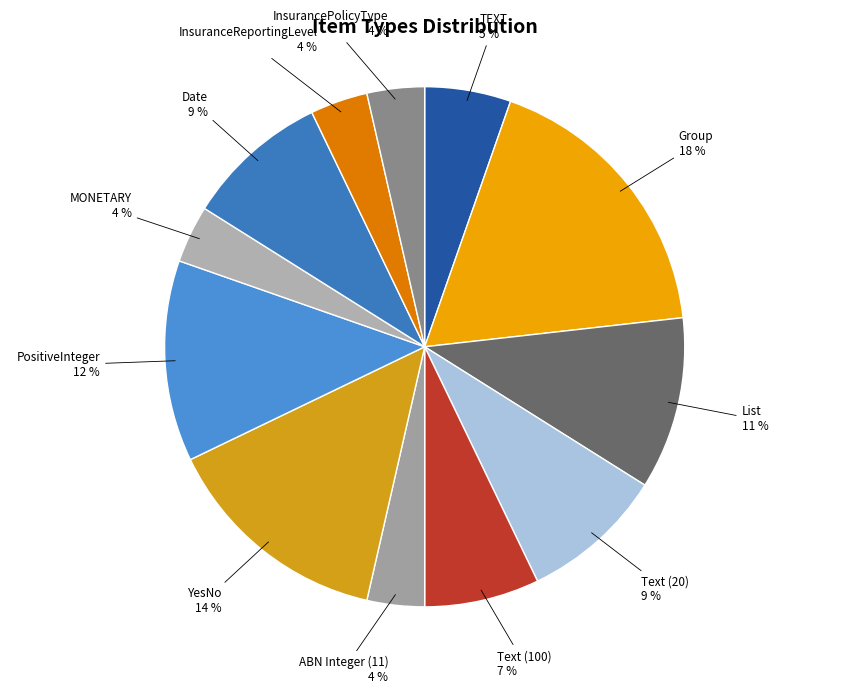

To the nearest percent, what is the average slice percentage?

8%